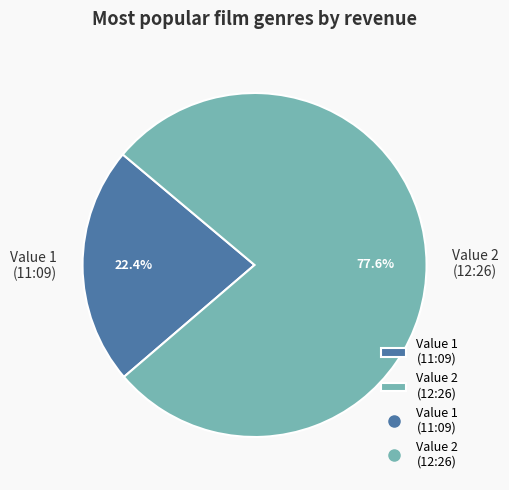

What portion of the pie excludes Value 2 (12:26)?

22.4%